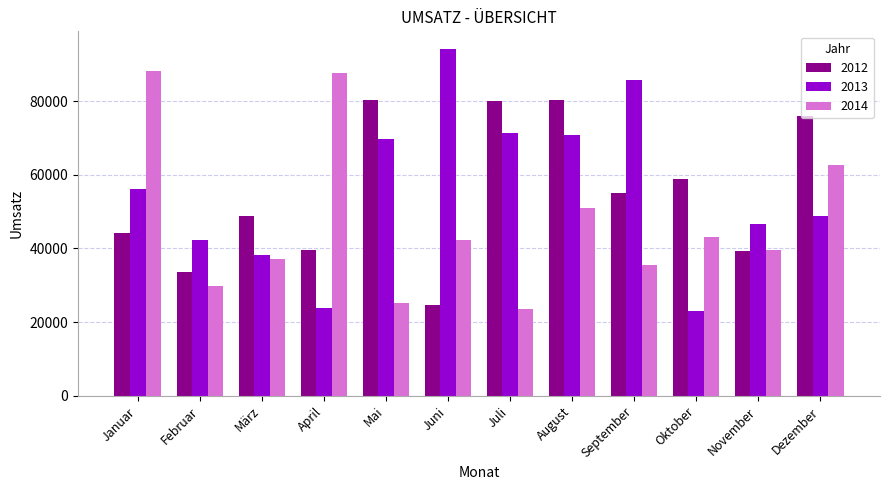

Which series has the largest total across all categories?

2013